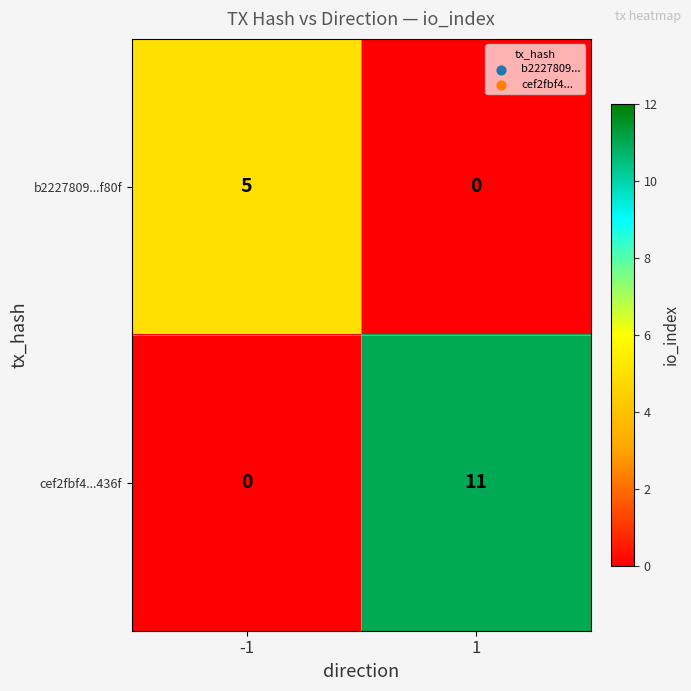

The cef2fbf4...436f series shows 16 at 1. True or false?

False